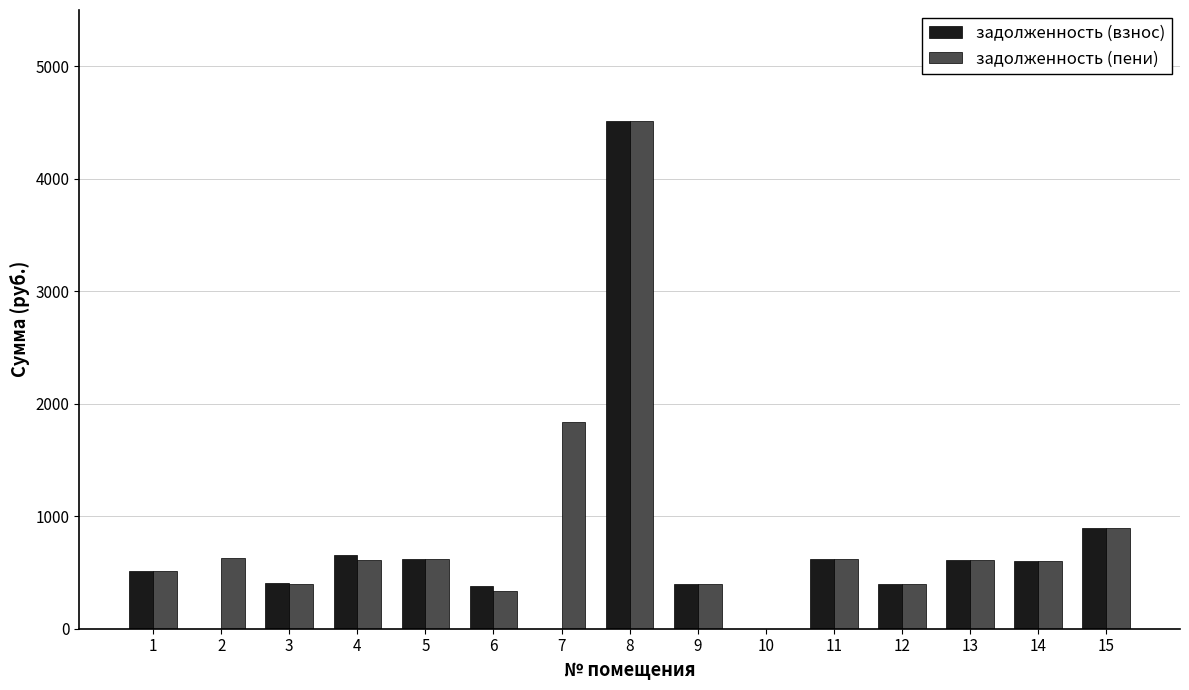

What is the difference between the задолженность (взнос) values at 11 and 2?

618.2